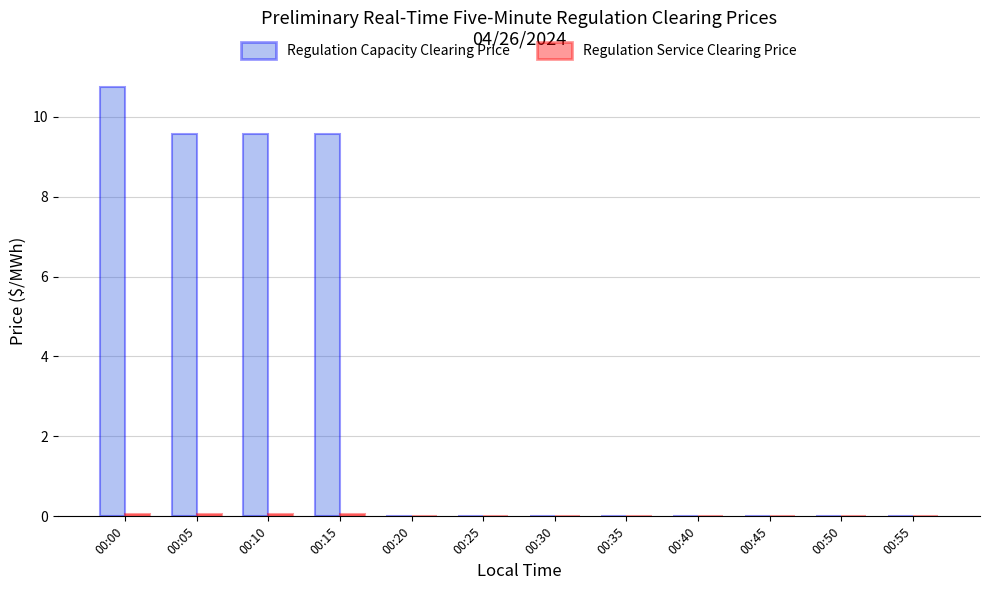

Which series changed the most between 00:00 and 00:55?

Regulation Capacity Clearing Price